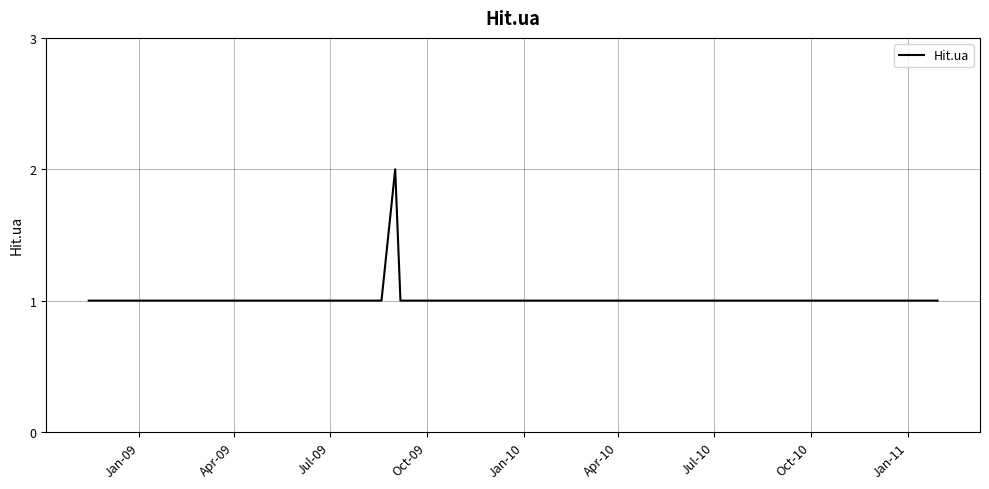

What is the maximum value shown in the chart?

2